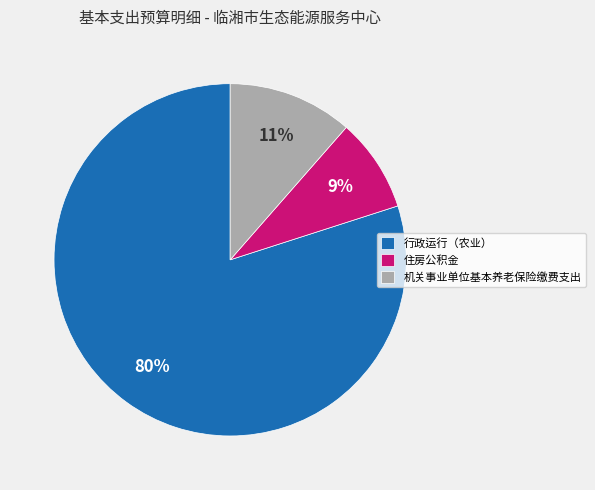

Between 住房公积金 and 机关事业单位基本养老保险缴费支出, which is larger?

机关事业单位基本养老保险缴费支出